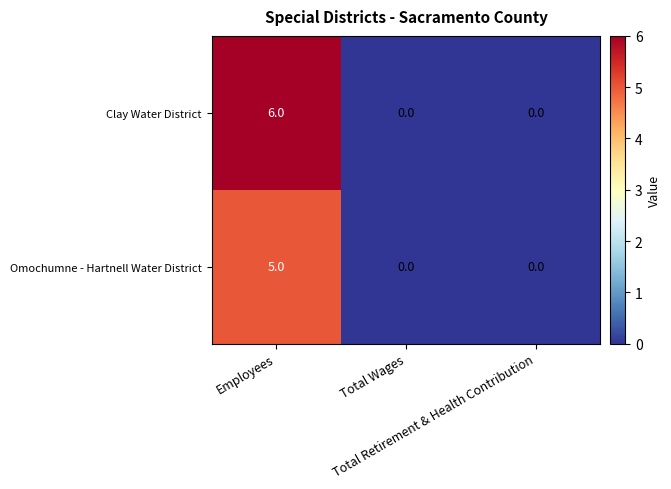

What is the sum of all Omochumne - Hartnell Water District values?

5